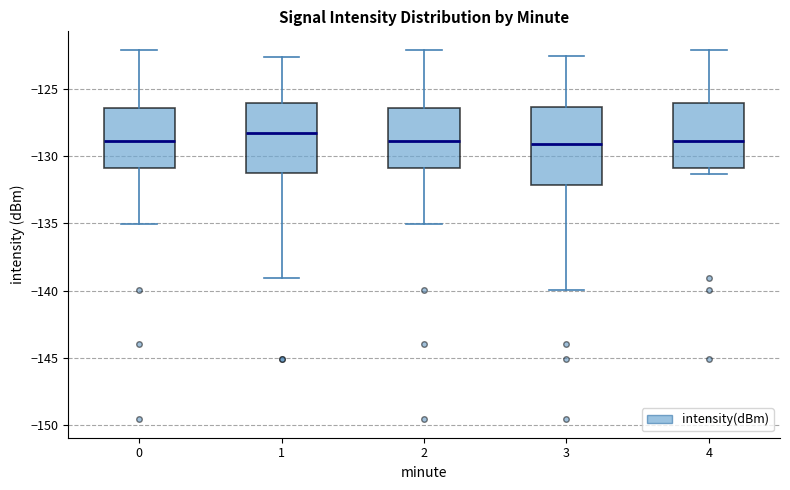

Where does the median line of the box at x = 2 sit on the y-axis? The values are not printed on the chart, so give them approximately, as read against the axis.

-129.0